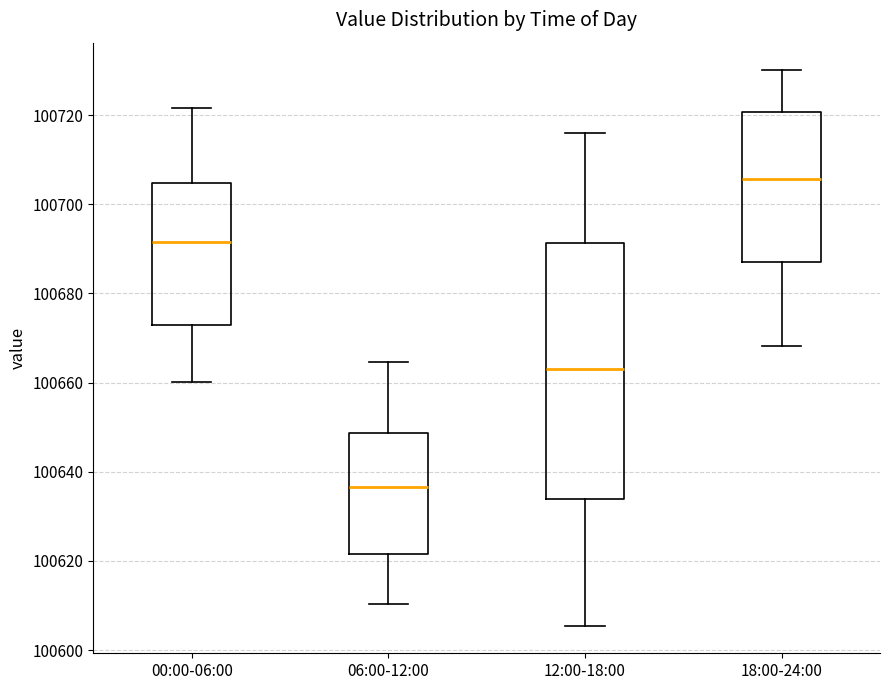

Reading left to right, read every box against the y-axis: the position of its median line, the range the box covers, and the ends of its whiskers. The values are not printed on the chart, so give them approximately, as read against the axis.

00:00-06:00: median 100692, box 100672 to 100704, whiskers 100660 to 100722
06:00-12:00: median 100636, box 100622 to 100648, whiskers 100610 to 100664
12:00-18:00: median 100664, box 100634 to 100692, whiskers 100606 to 100716
18:00-24:00: median 100706, box 100686 to 100720, whiskers 100668 to 100730